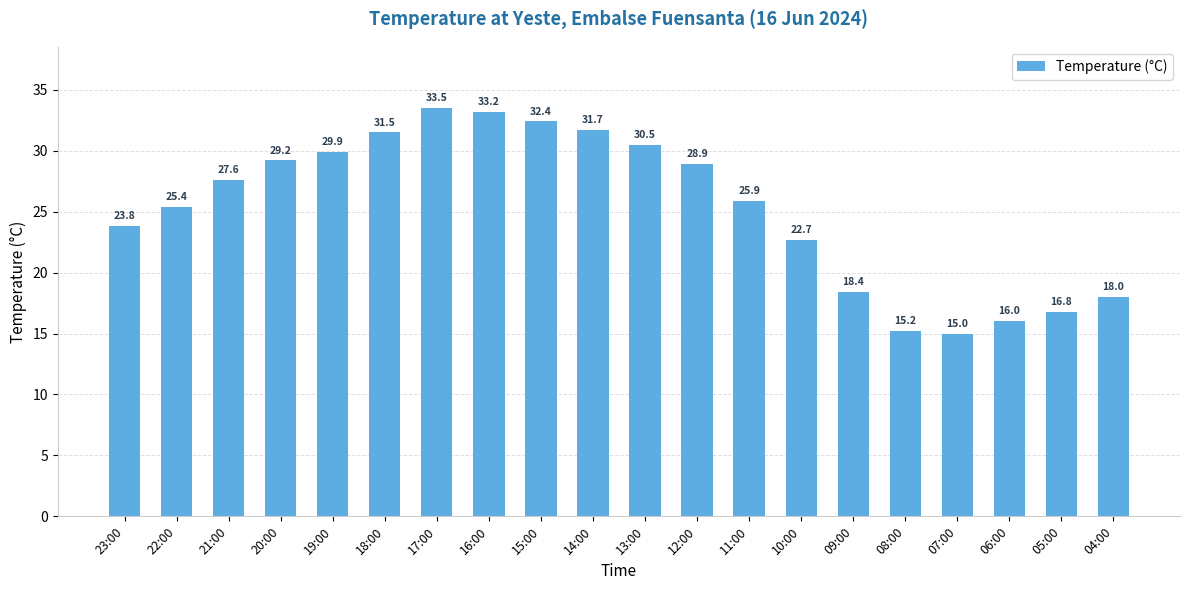

Which category has the lowest value across all series?

07:00